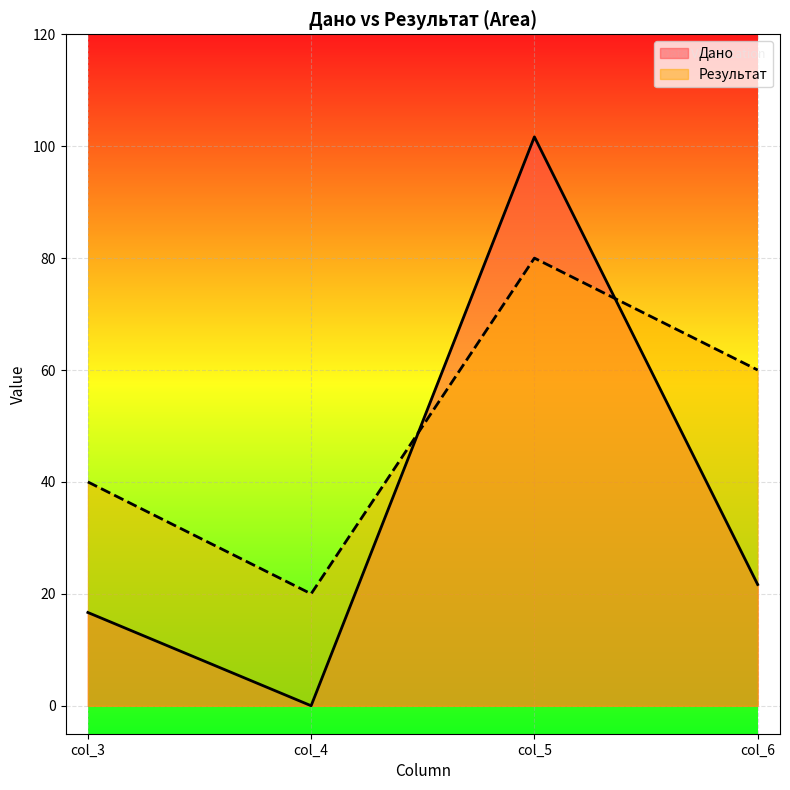

Where is the first local minimum for Результат?

col_4